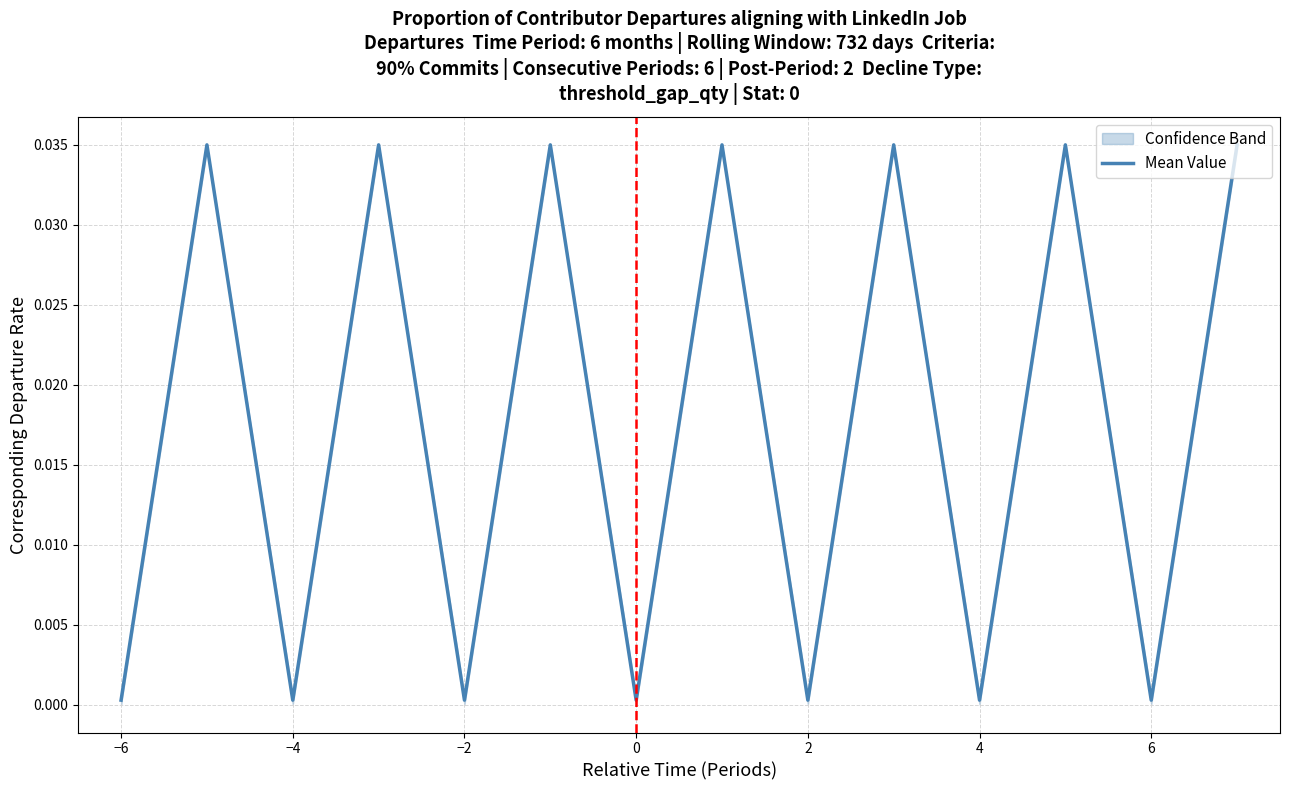

The value of Mean Value at 6 is 0.0. True or false?

True